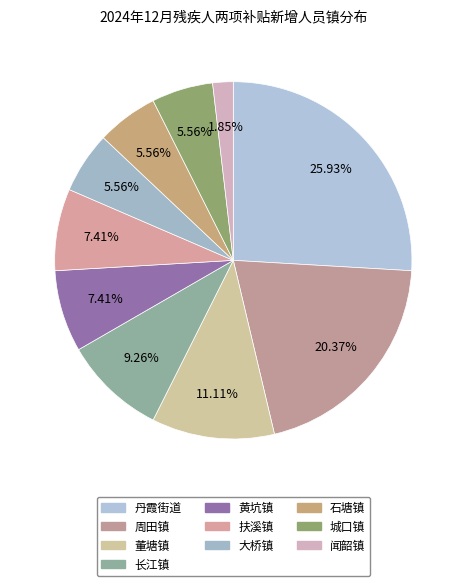

To the nearest percent, what portion does 黄坑镇 represent?

7%